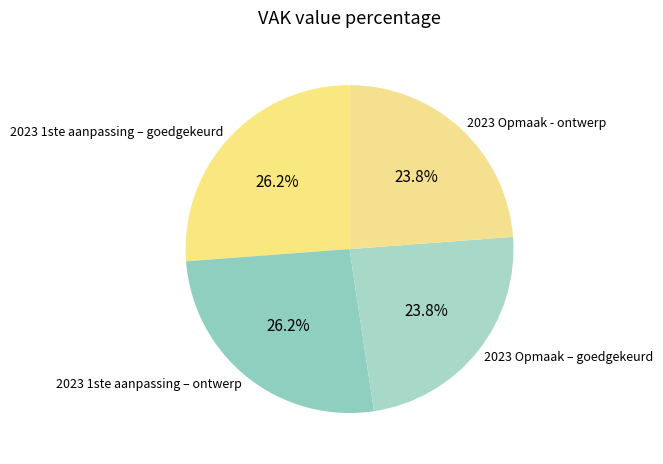

Is it true that 2023 1ste aanpassing – ontwerp is 26% of the pie?

True